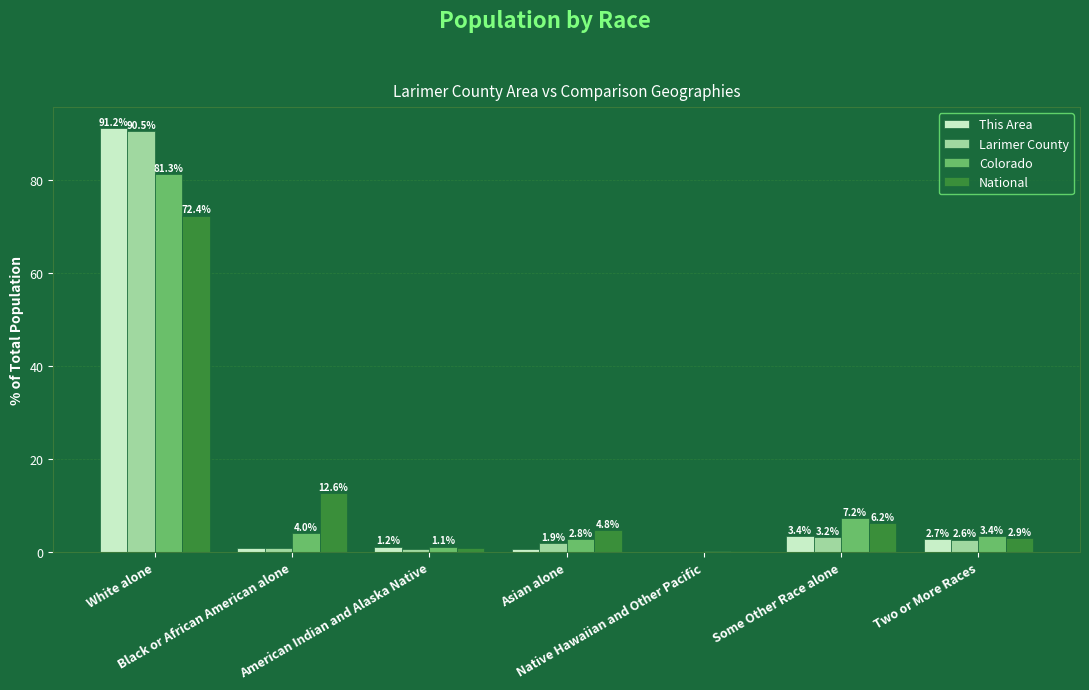

What is the highest value of the This Area series?

91.2